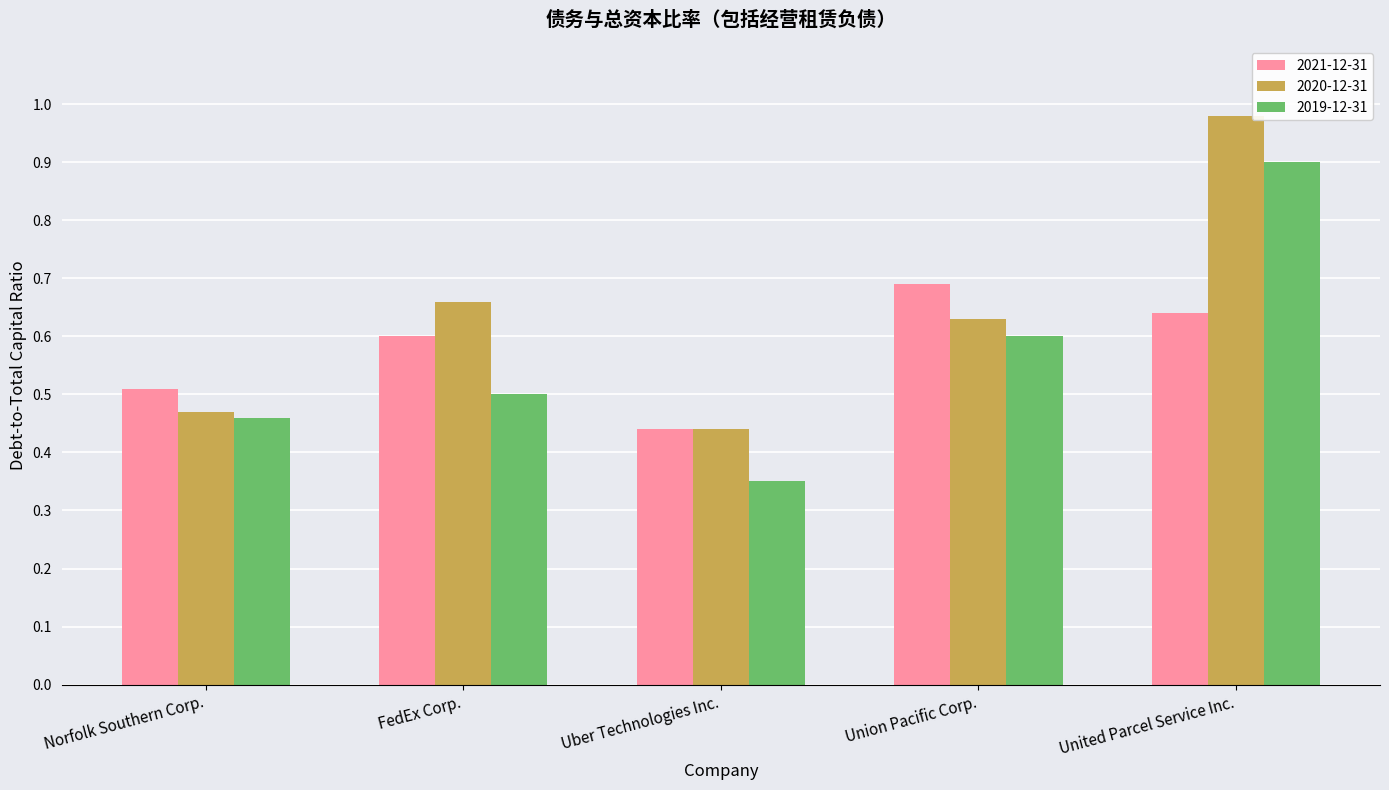

What are all the series names shown in the legend?

2021-12-31, 2020-12-31, 2019-12-31